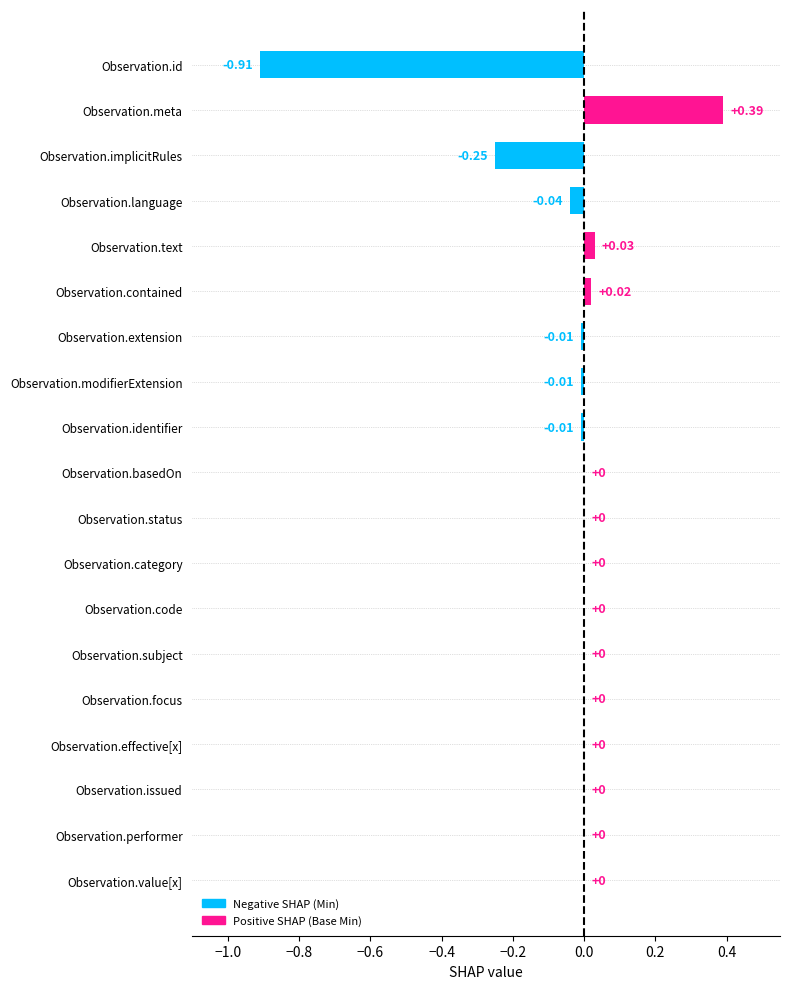

At which category does the chart reach its peak across all series?

Observation.meta